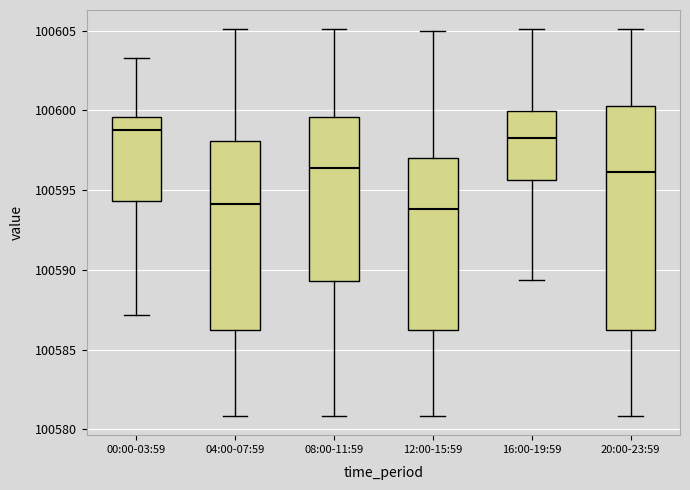

Comparing the boxes themselves (not the whiskers), which one is the tallest?

20:00-23:59